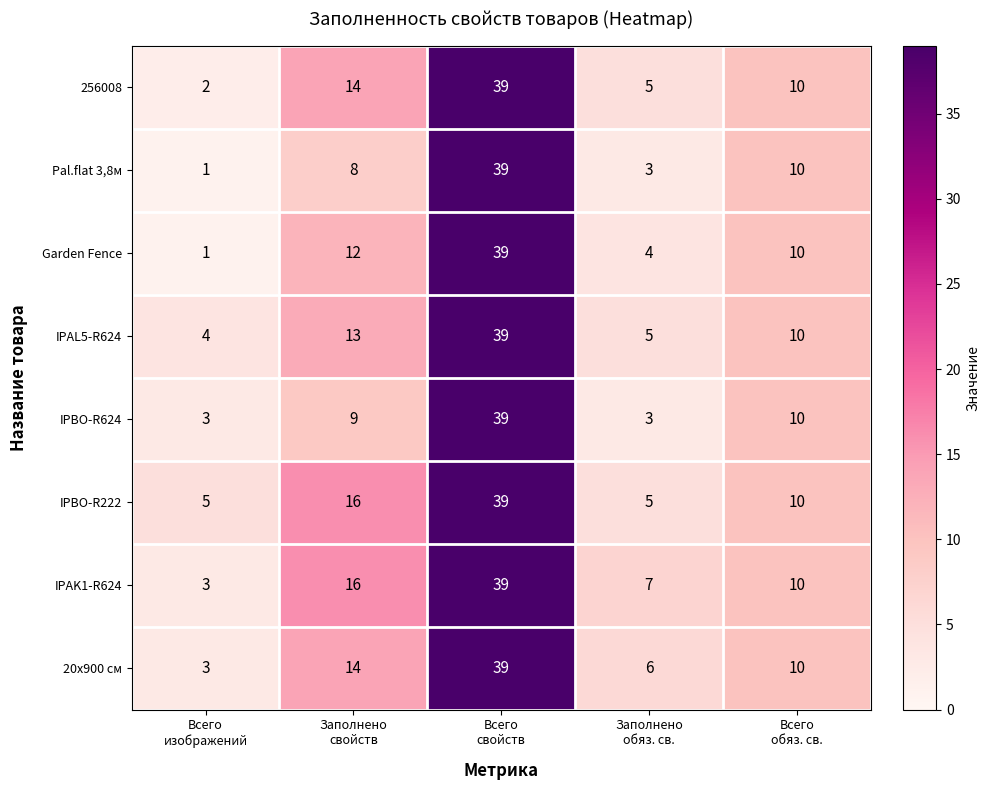

What is the greatest value displayed?

39